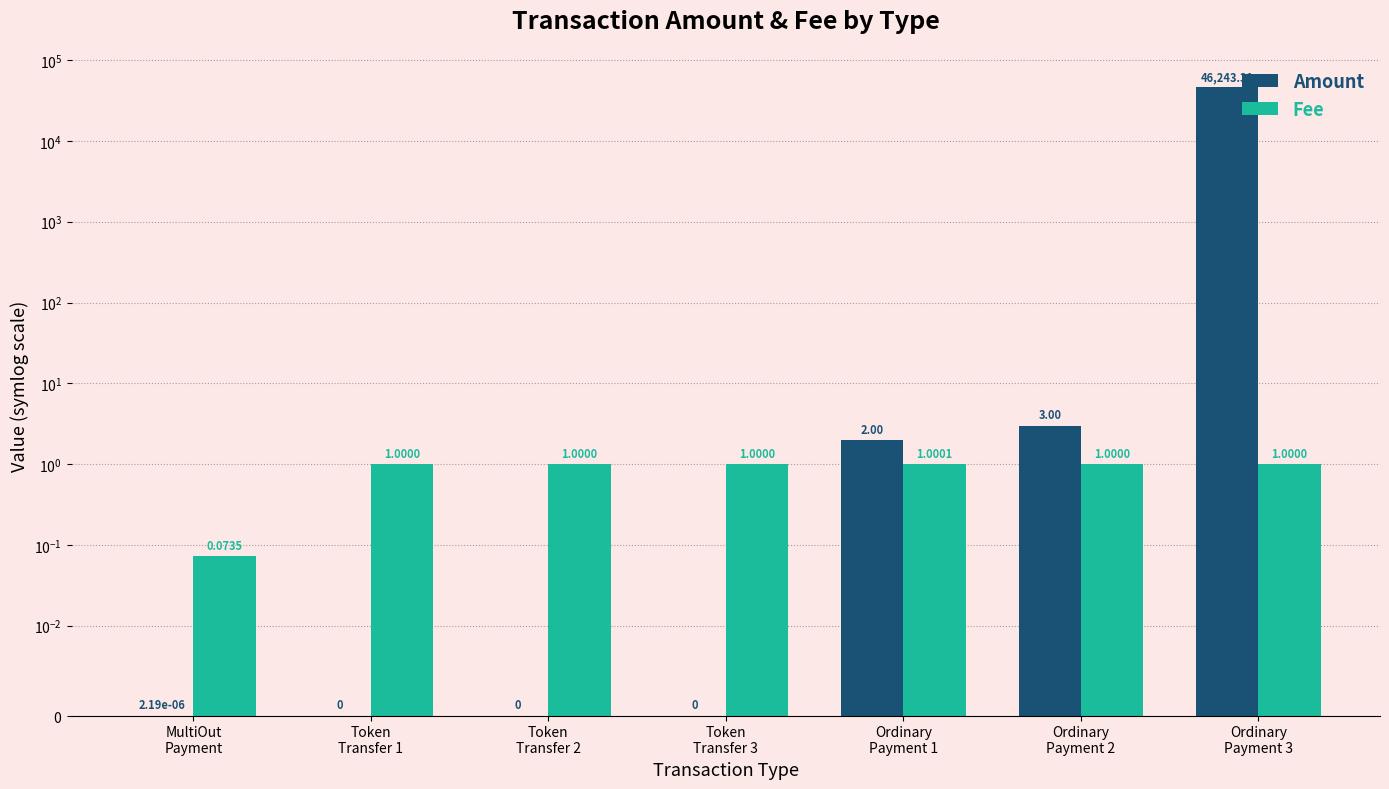

What is the sum of all Fee values?

6.1